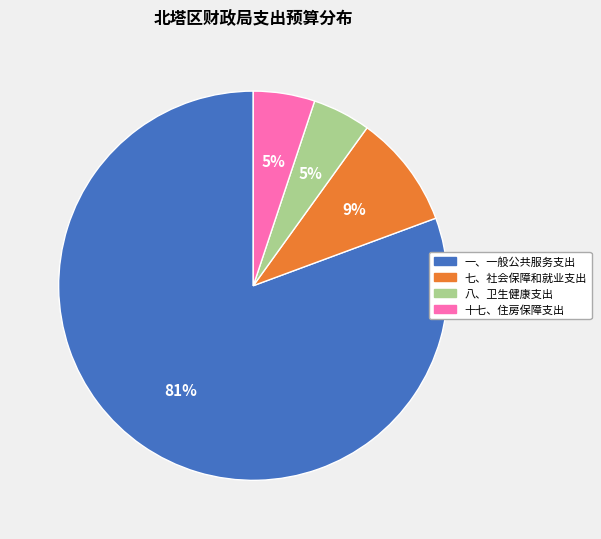

How many segments does this pie chart have?

4